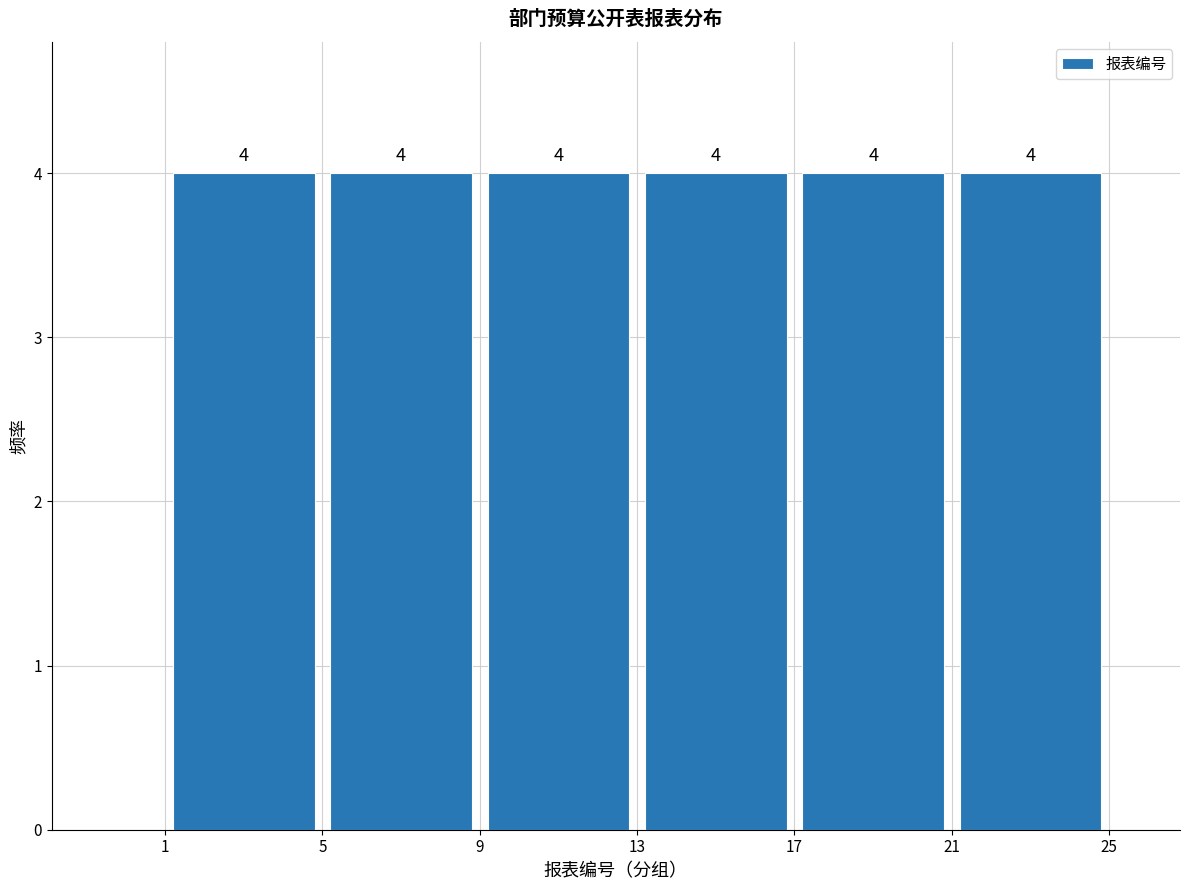

Reading left to right, transcribe this chart: for each bar, give the range it covers on the x-axis and its height.

1 to 5: 4
5 to 9: 4
9 to 13: 4
13 to 17: 4
17 to 21: 4
21 to 25: 4